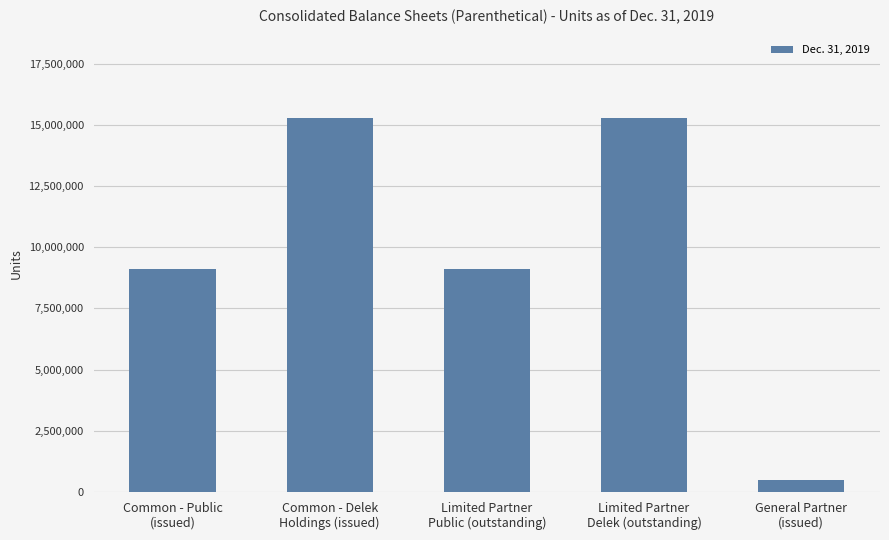

Reading left to right, transcribe all the data shown in this chart.

Common - Public
(issued)=9131579	Common - Delek
Holdings (issued)=15294046	Limited Partner
Public (outstanding)=9131579	Limited Partner
Delek (outstanding)=15294046	General Partner
(issued)=498482